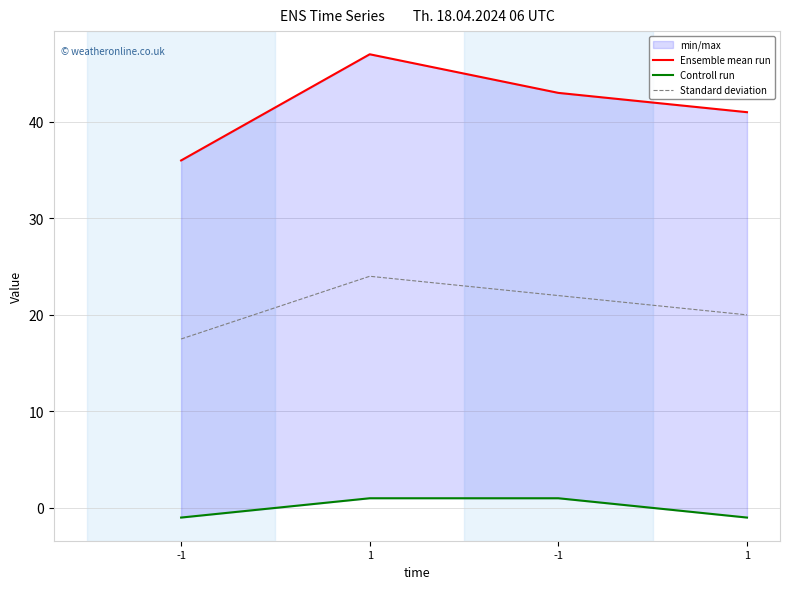

What is the lowest value of the Controll run series?

-1.0